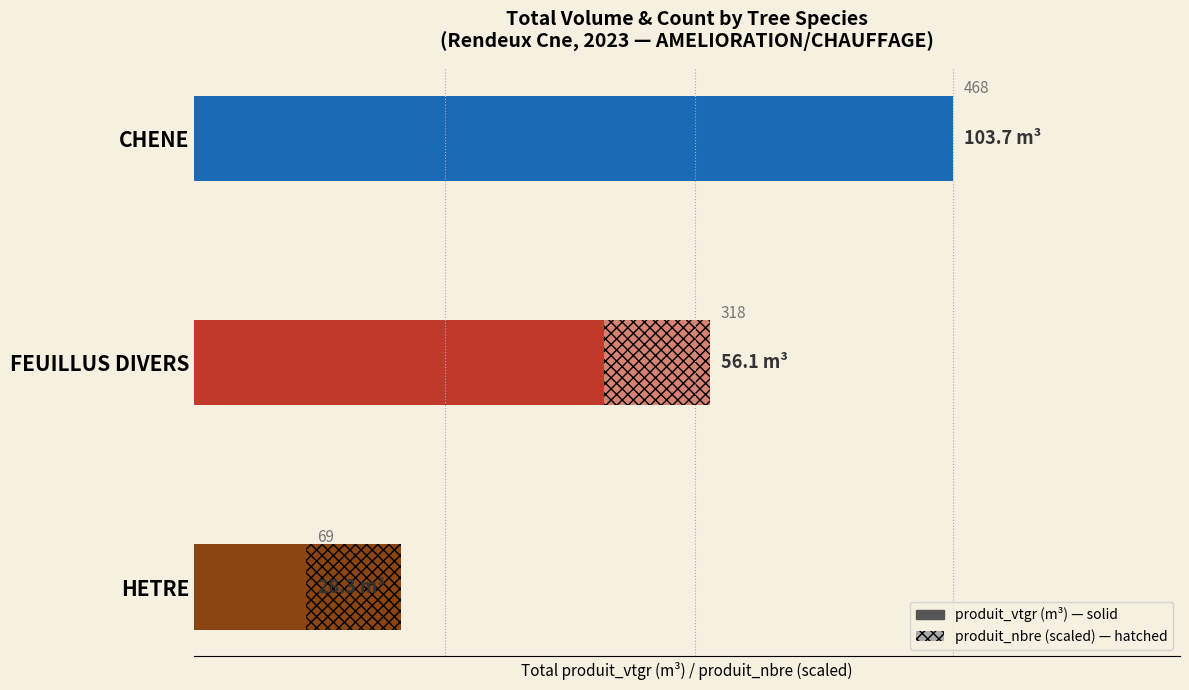

How many data points are less than 56?

1